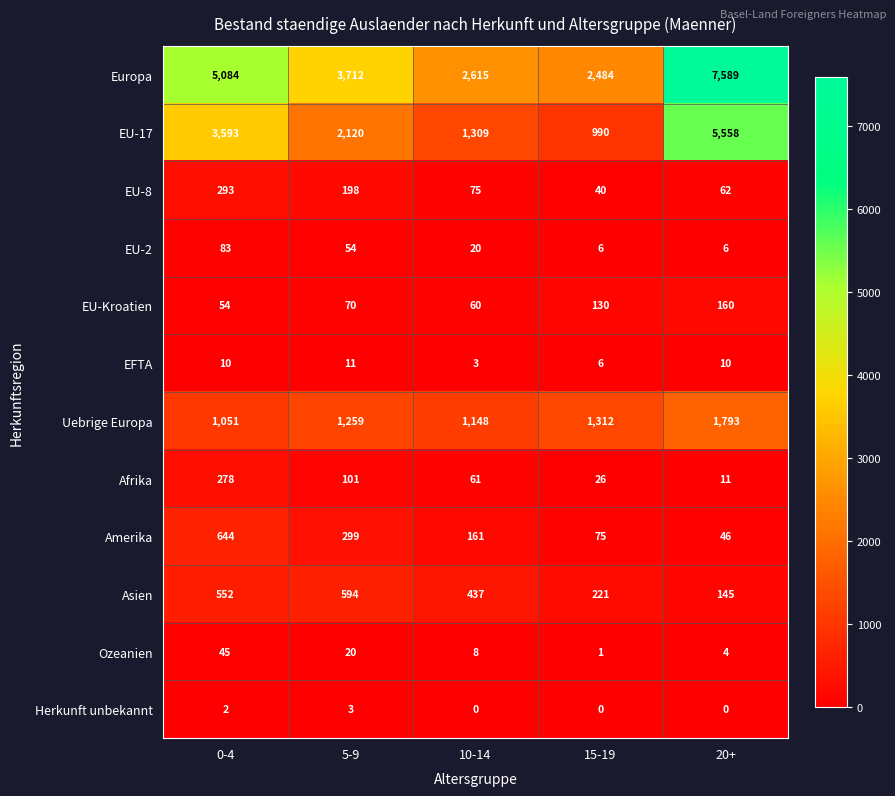

At which label is Europa closest to 5036?

0-4